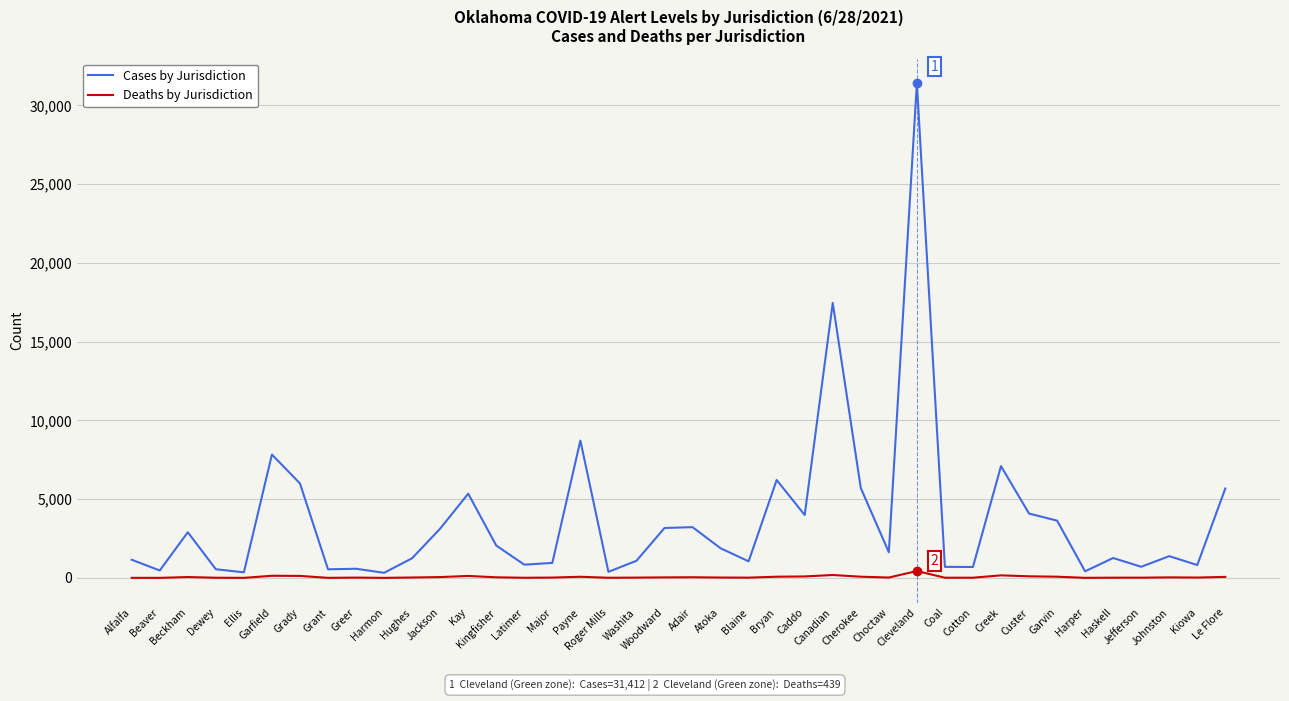

True or false: Cases by Jurisdiction and Deaths by Jurisdiction intersect in this chart.

False